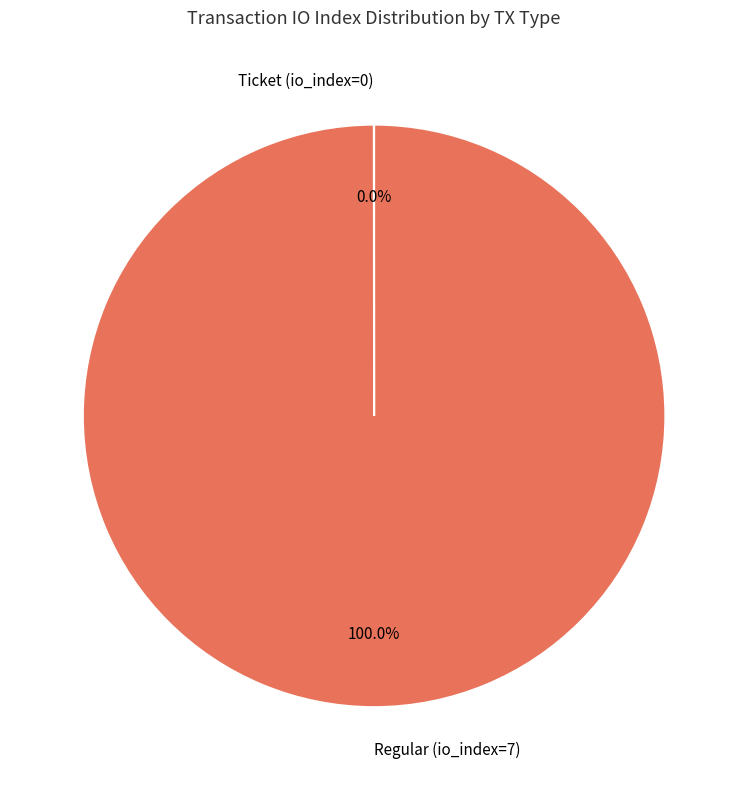

Which slice is the largest?

Regular (io_index=7)